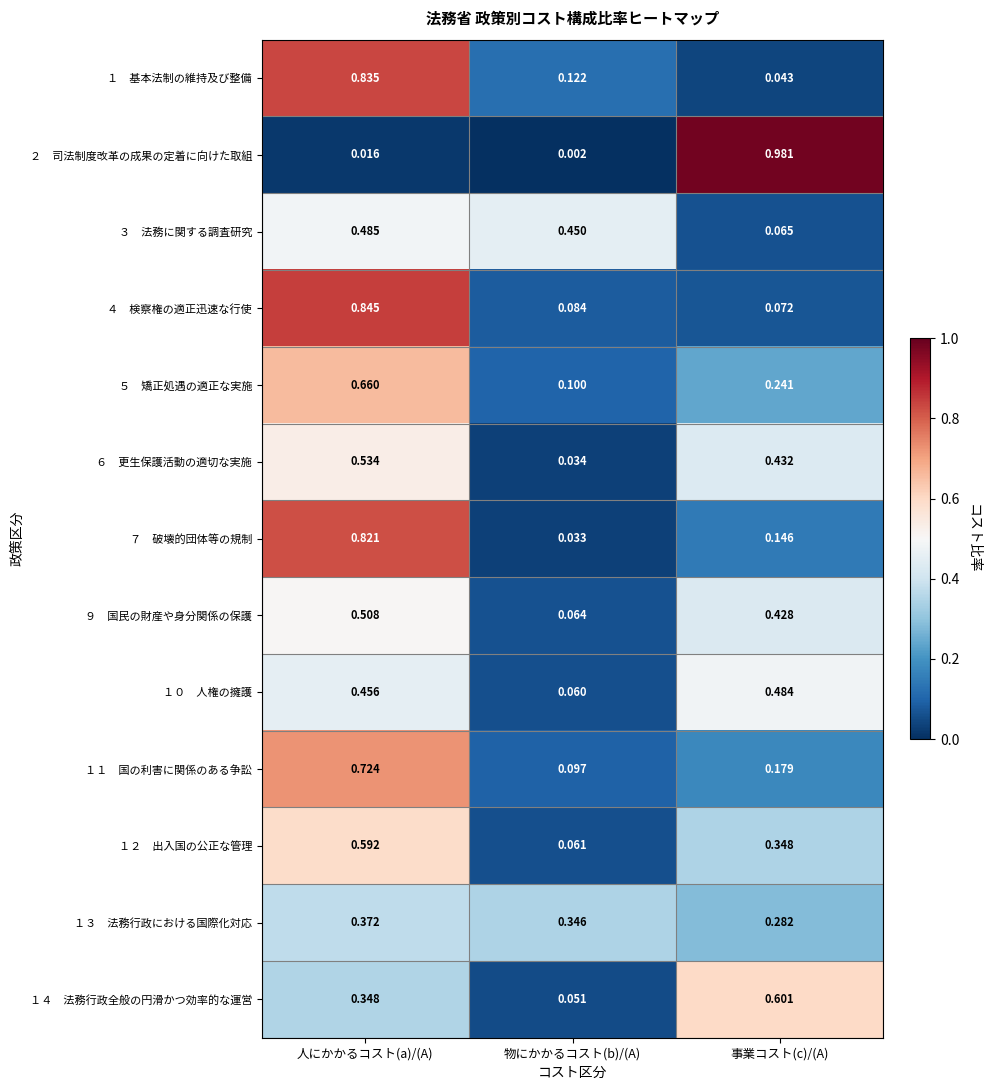

Which category has the lowest value across all series?

物にかかるコスト(b)/(A)